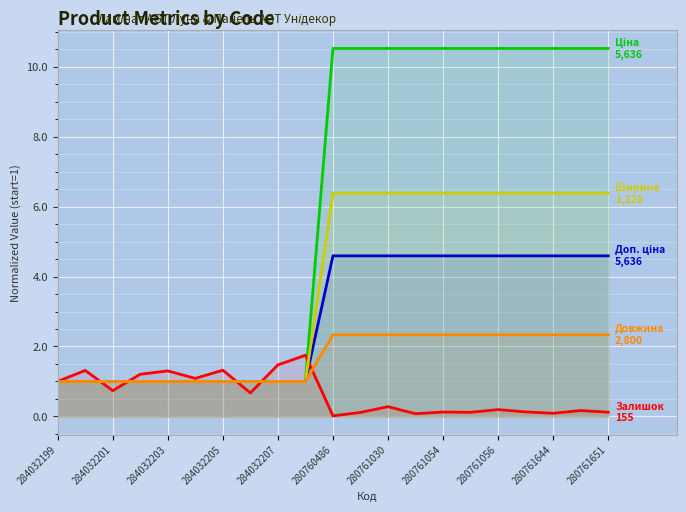

How many lines are shown in the chart?

5